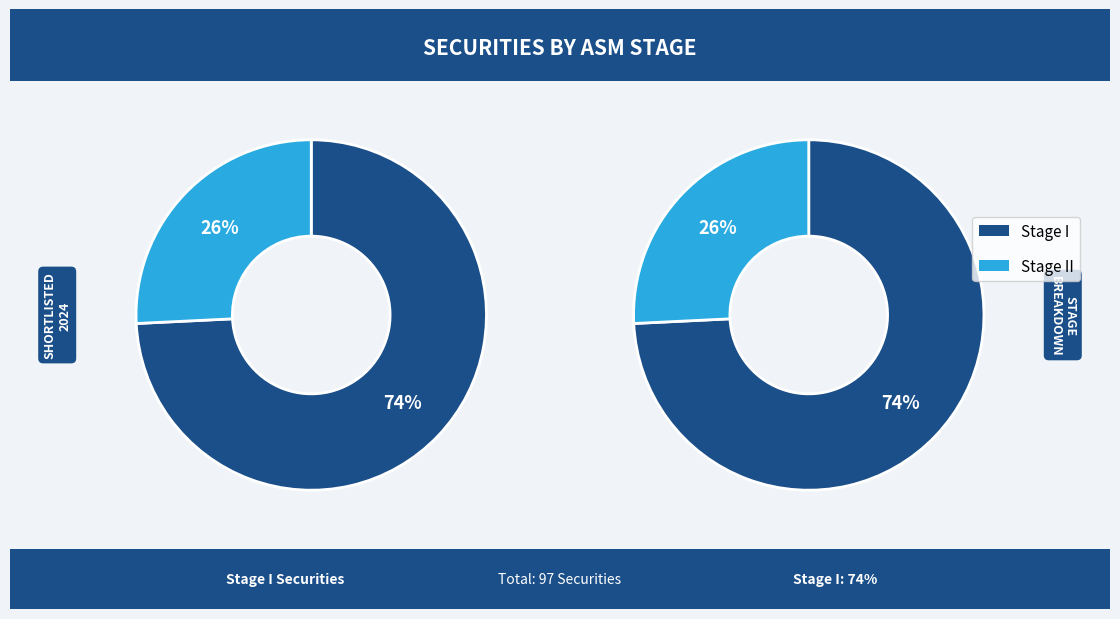

Which has a higher value, Stage I or Stage II?

Stage I